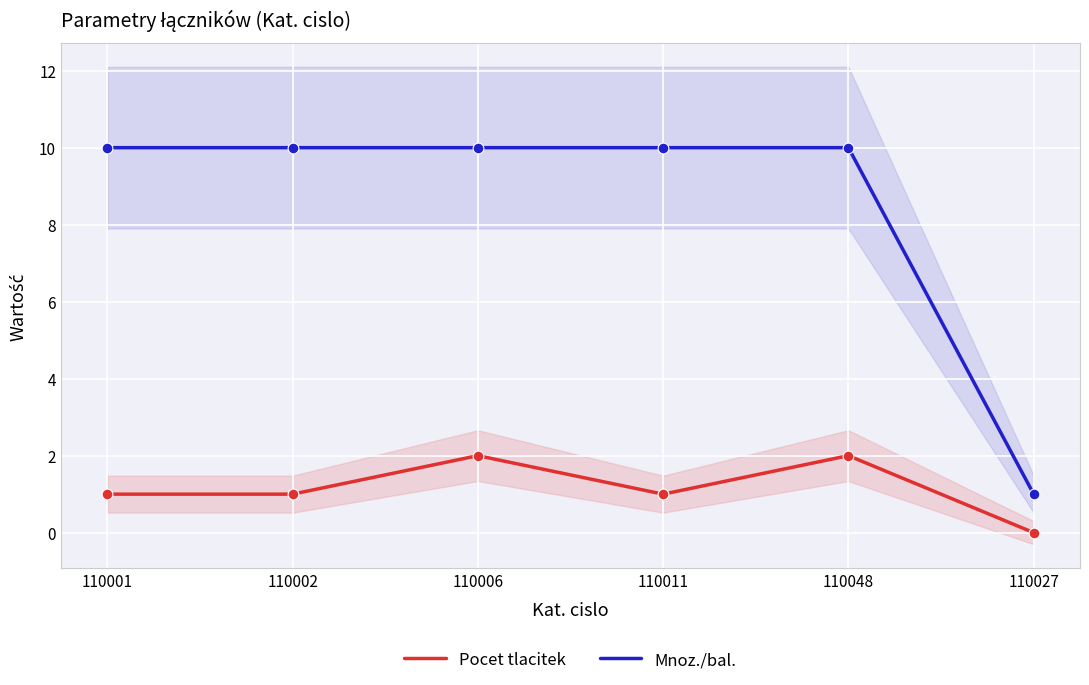

What are all the series names shown in the legend?

Pocet tlacitek, Mnoz./bal.